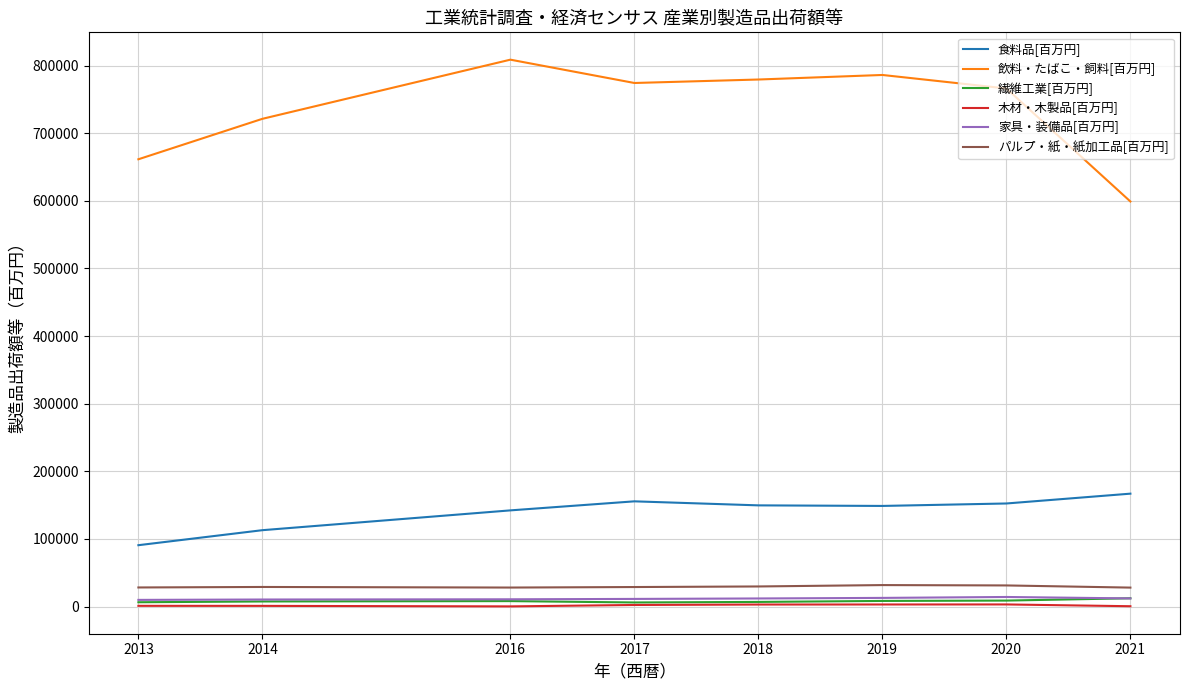

True or false: 飲料・たばこ・飼料[百万円] and 食料品[百万円] cross at least once.

False